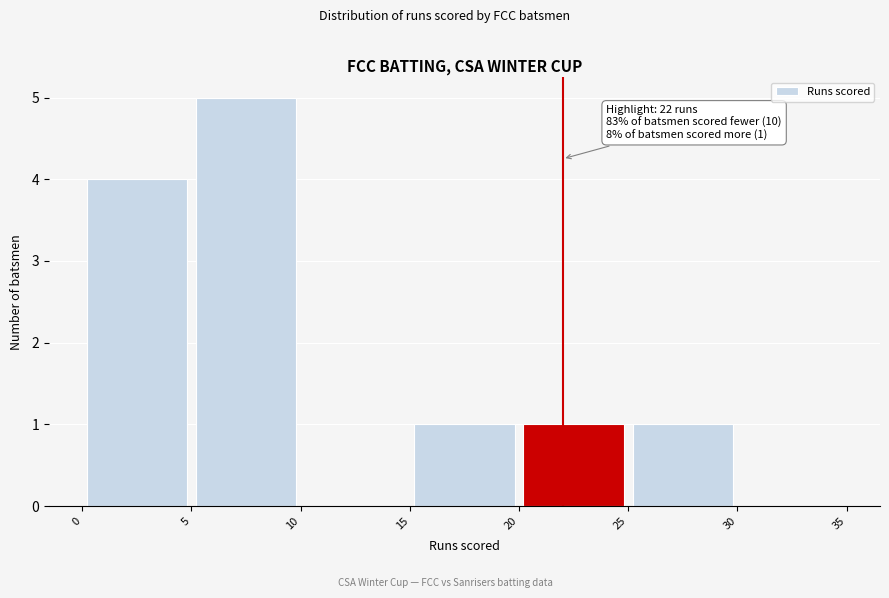

Which range on the x-axis has the tallest bar?

5 to 10